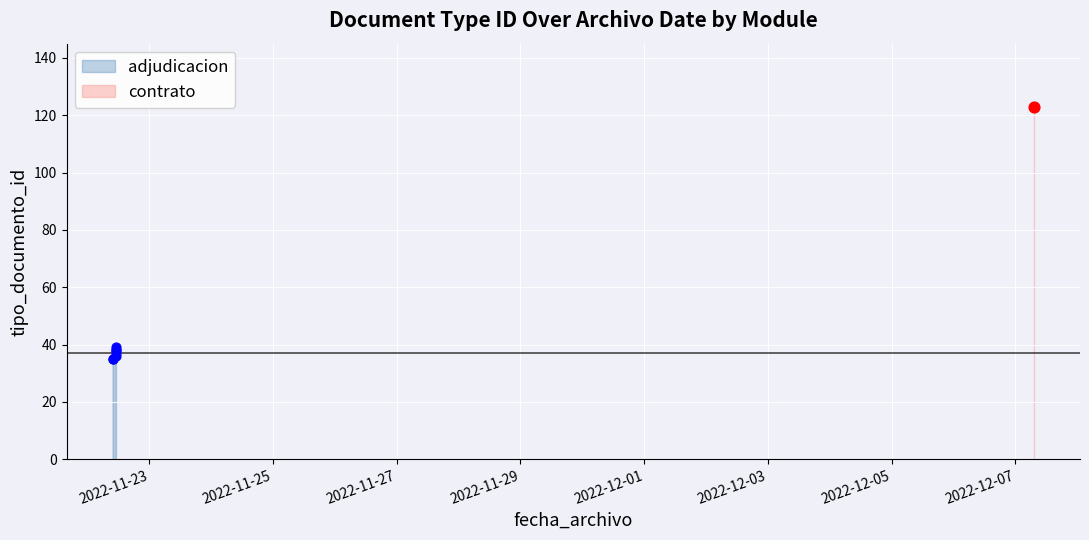

Which has a higher value, 2022-11-29 or 2022-12-03?

2022-12-03